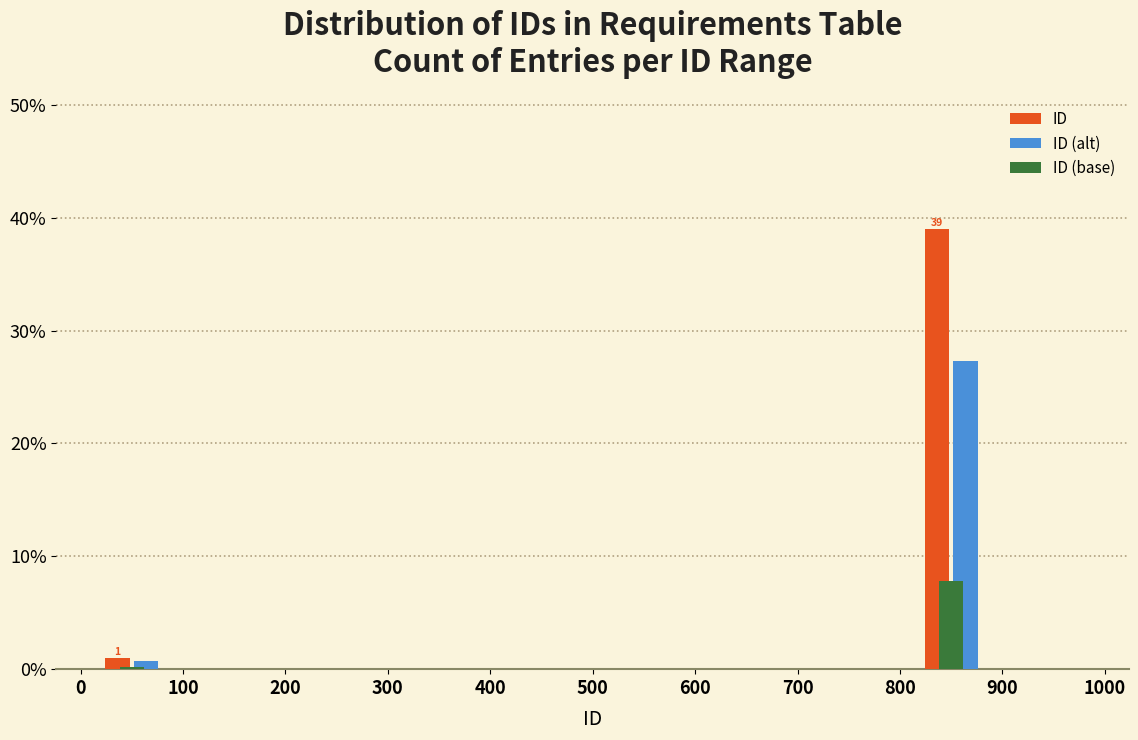

In the ID (base) series, which range on the x-axis has the tallest bar?

800 to 900